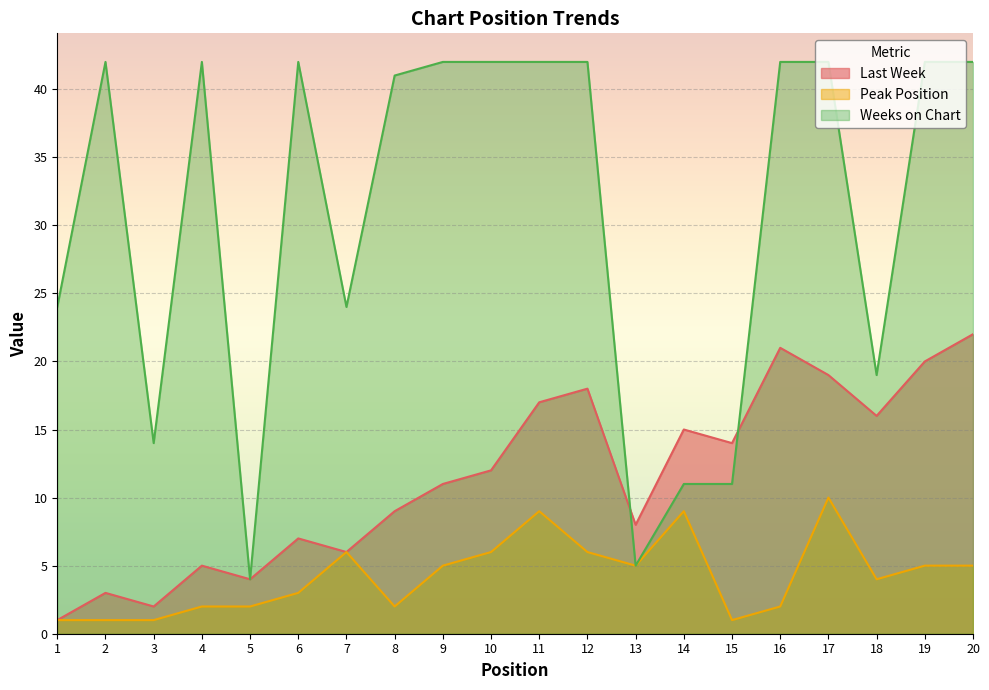

What is the total value across all series at 3?

17